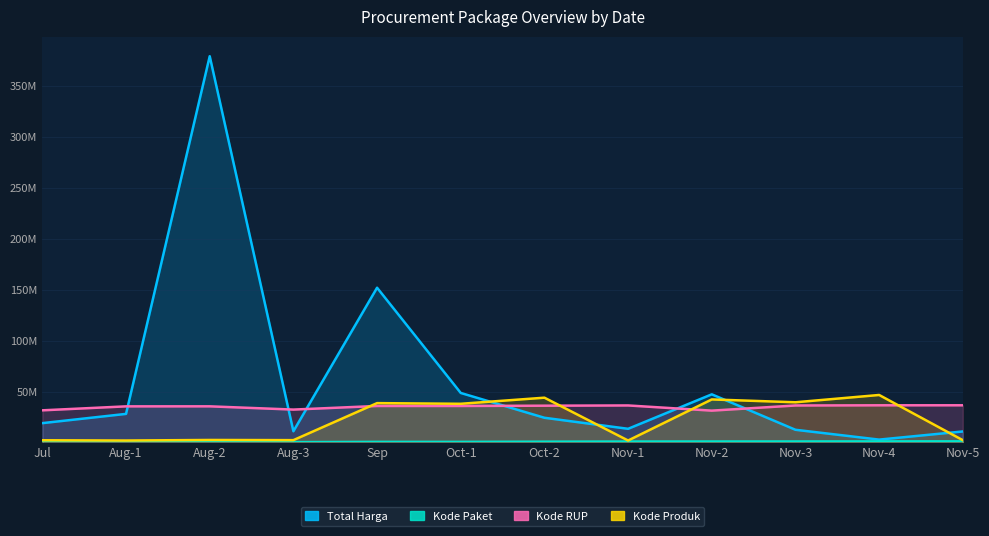

Is the value of Total Harga at Aug-2 greater than the value of Kode Paket at Sep?

Yes